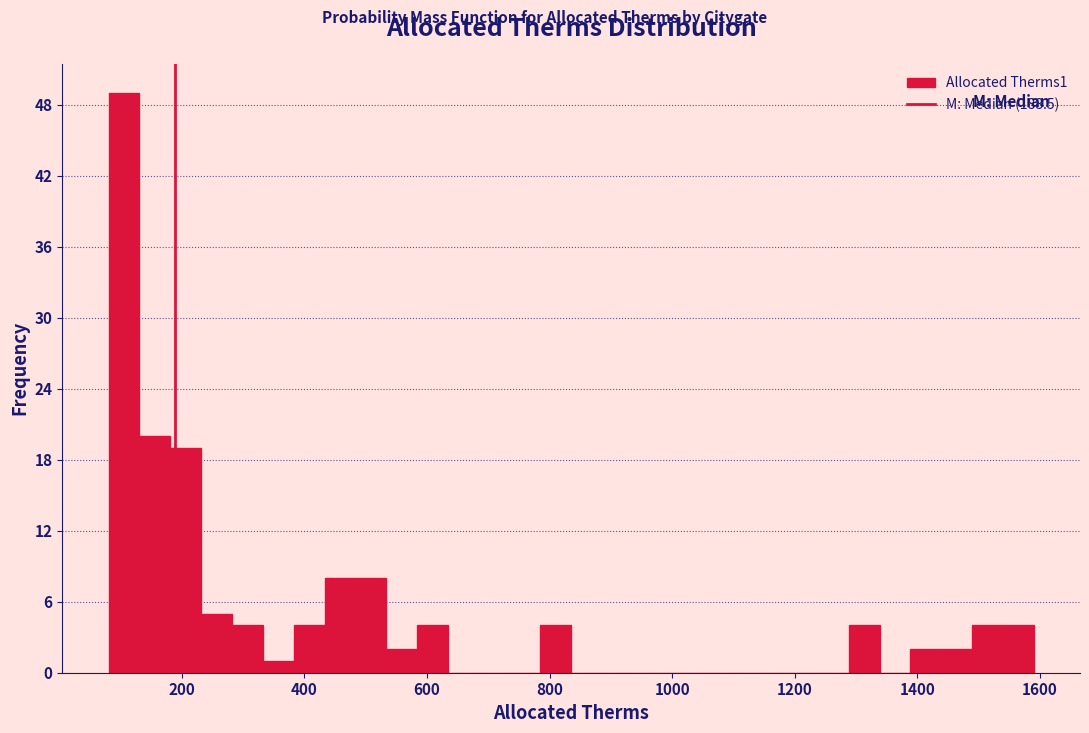

Read against the x-axis, roughly where is the centre of the tallest bar?

100